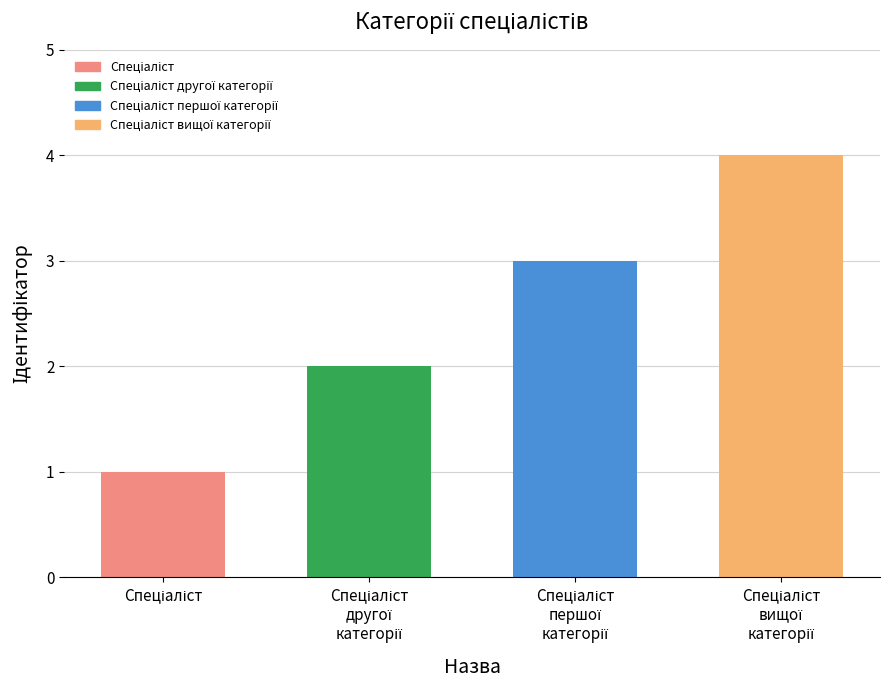

What is the difference between the maximum and minimum values?

3